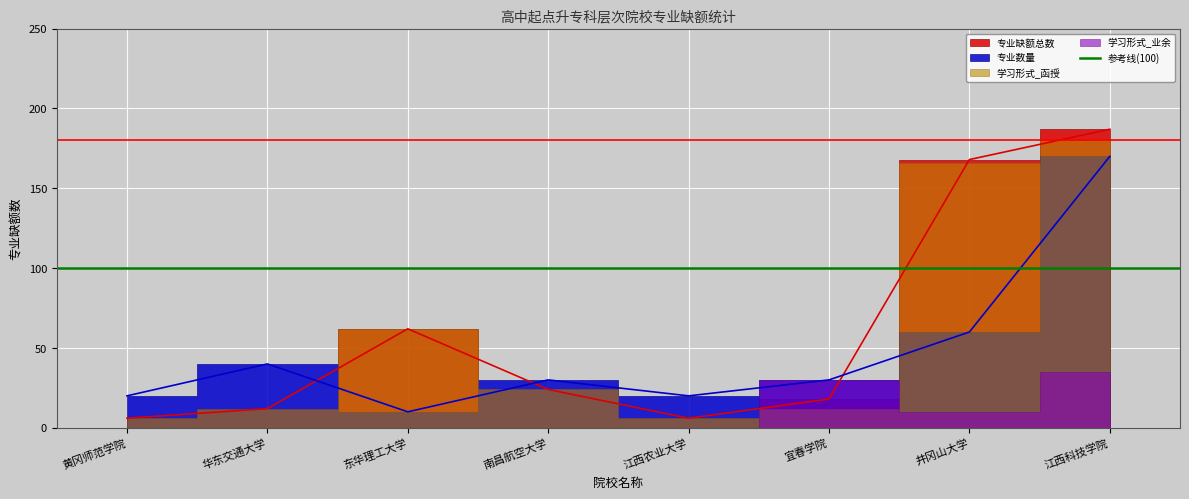

Reading left to right, list all the values displayed in this chart.

专业缺额总数: 6	12	62	24	6	18	168	187
专业数量: 20	40	10	30	20	30	60	170